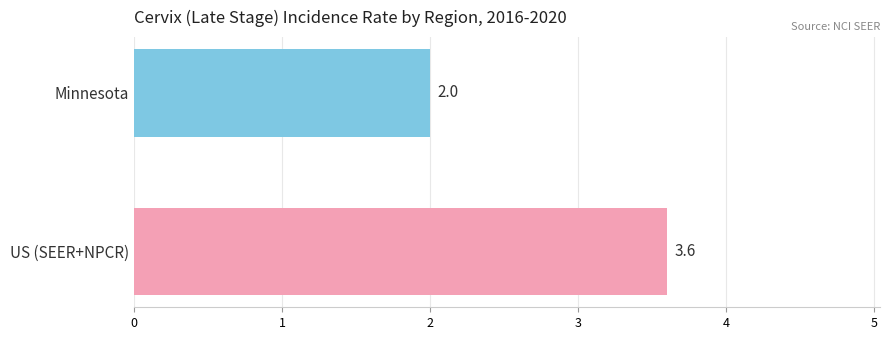

What is the difference between the maximum and minimum values?

1.6